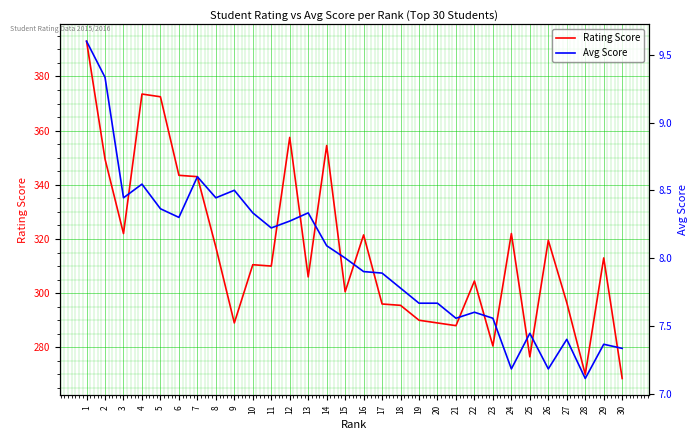

List the series in order of their overall mean, highest first.

Rating Score, Avg Score